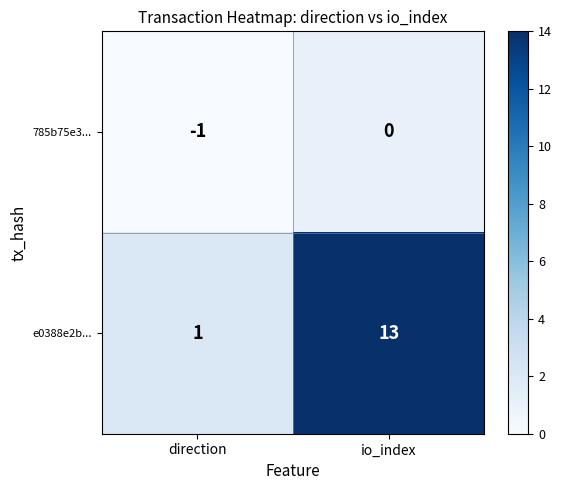

Is it true that 785b75e3... equals 0 at direction?

False